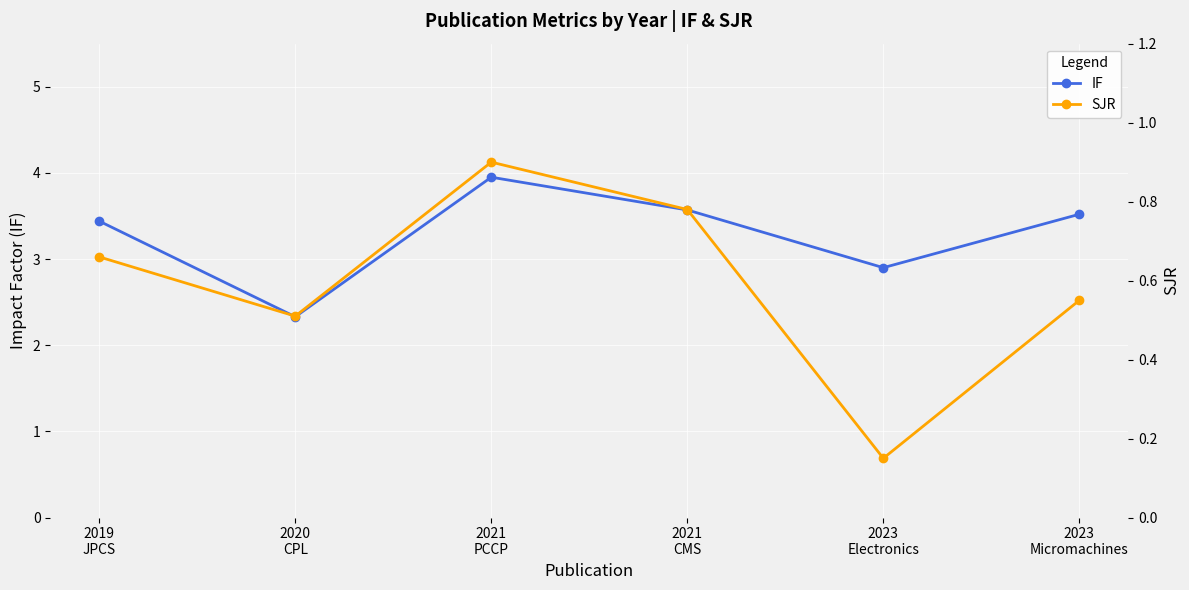

List the series in order of their peak value, lowest first.

SJR, IF